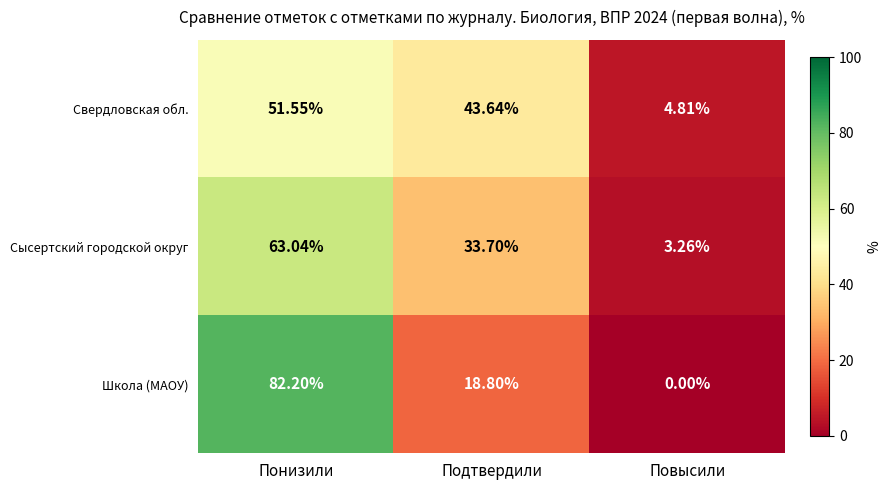

Is the value of Школа (МАОУ) at Подтвердили greater than the value of Сысертский городской округ at Повысили?

Yes